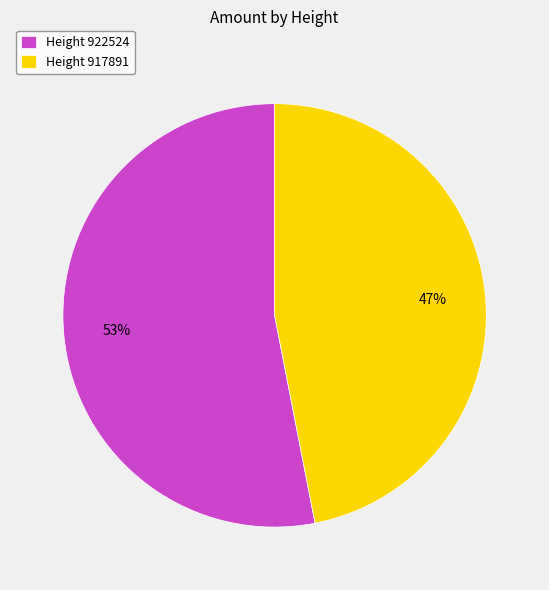

To the nearest percent, what is the average slice percentage?

50%